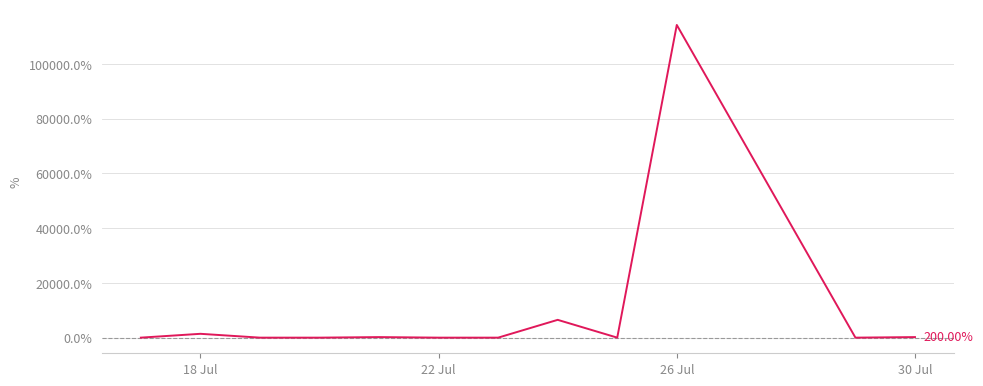

What is the maximum value shown in the chart?

114200